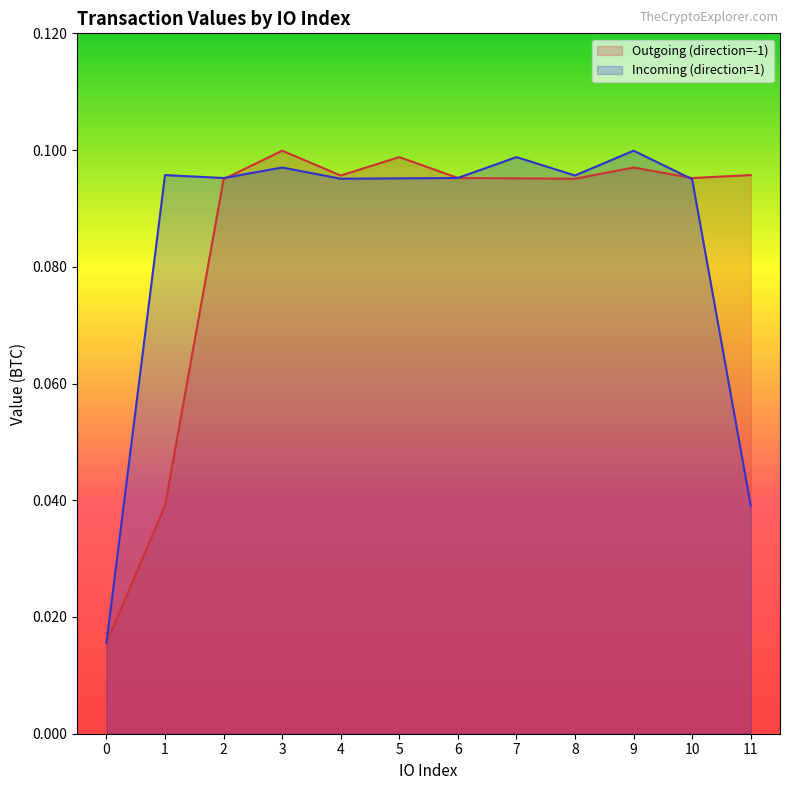

Between 0 and 9, which series saw the biggest shift?

Incoming (direction=1)